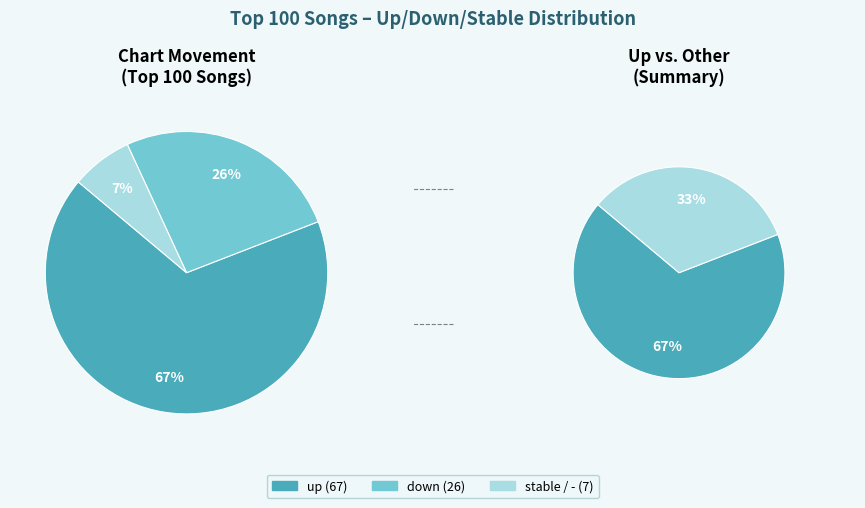

True or false: up accounts for 67% of the total.

True